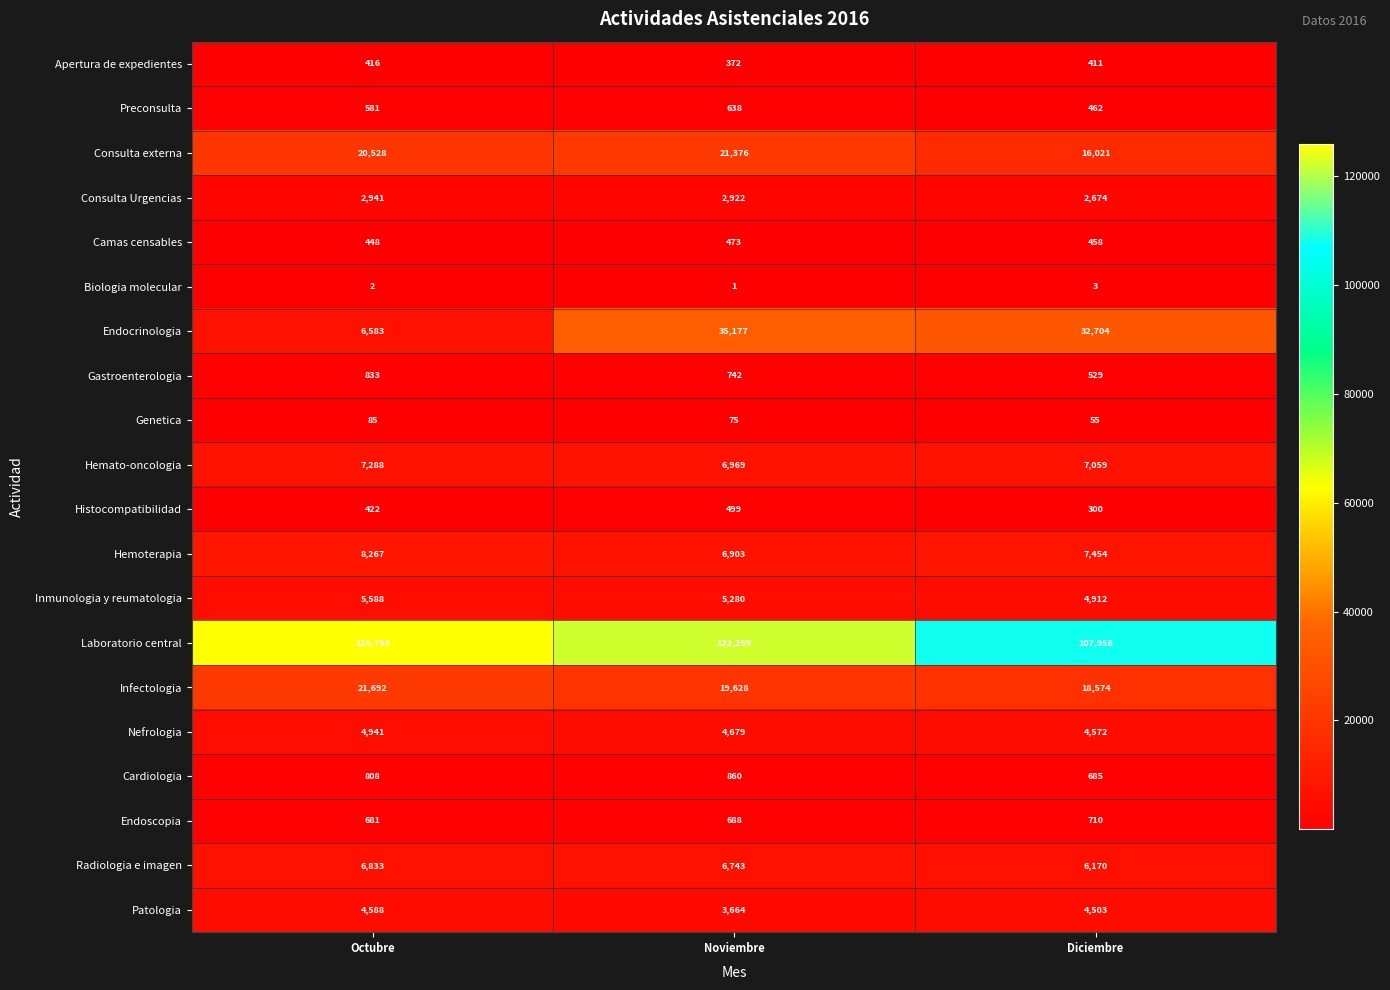

How many data points does each series have?

3